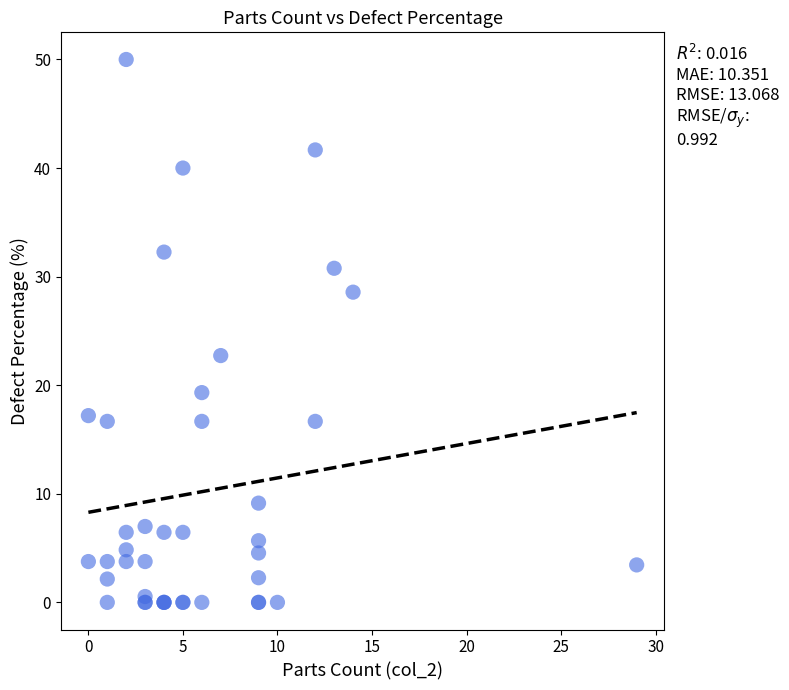

What Y value in the scatter plot is closest to 25?

22.7